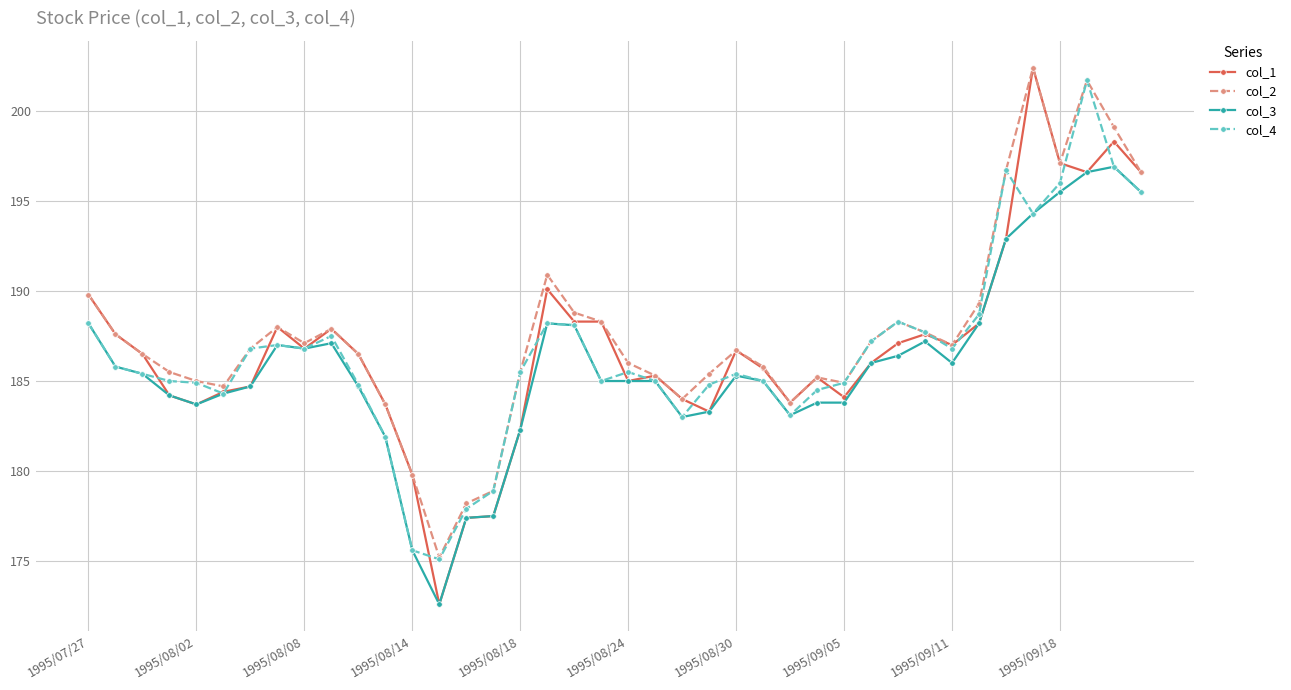

What is the value of the col_2 point at the 16th from the left?

178.9